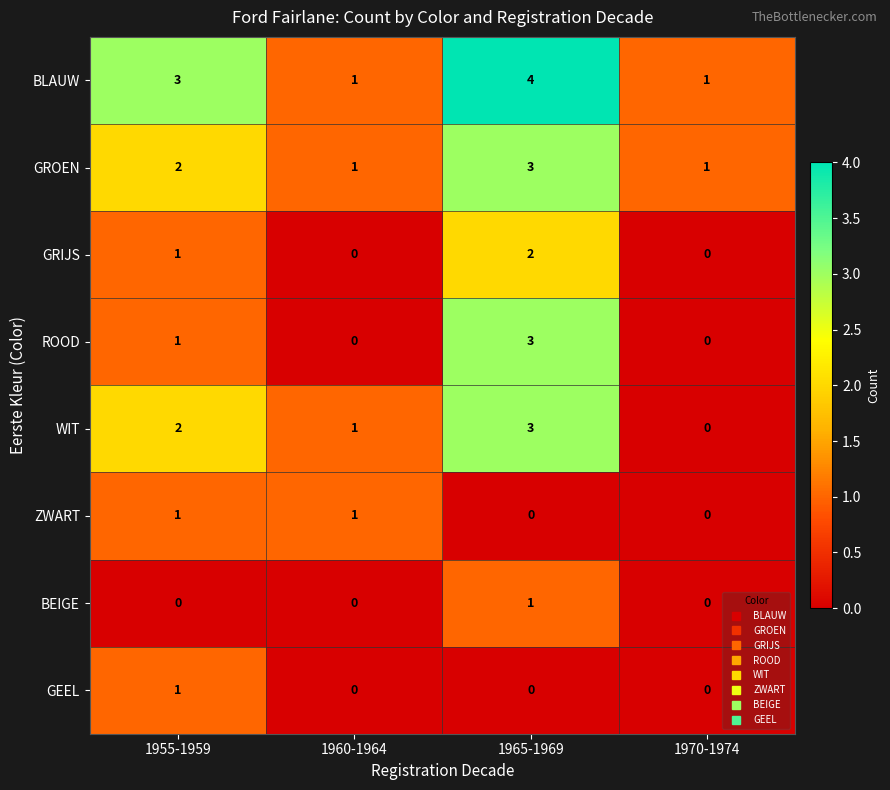

Which series changed the most between 1955-1959 and 1965-1969?

ROOD